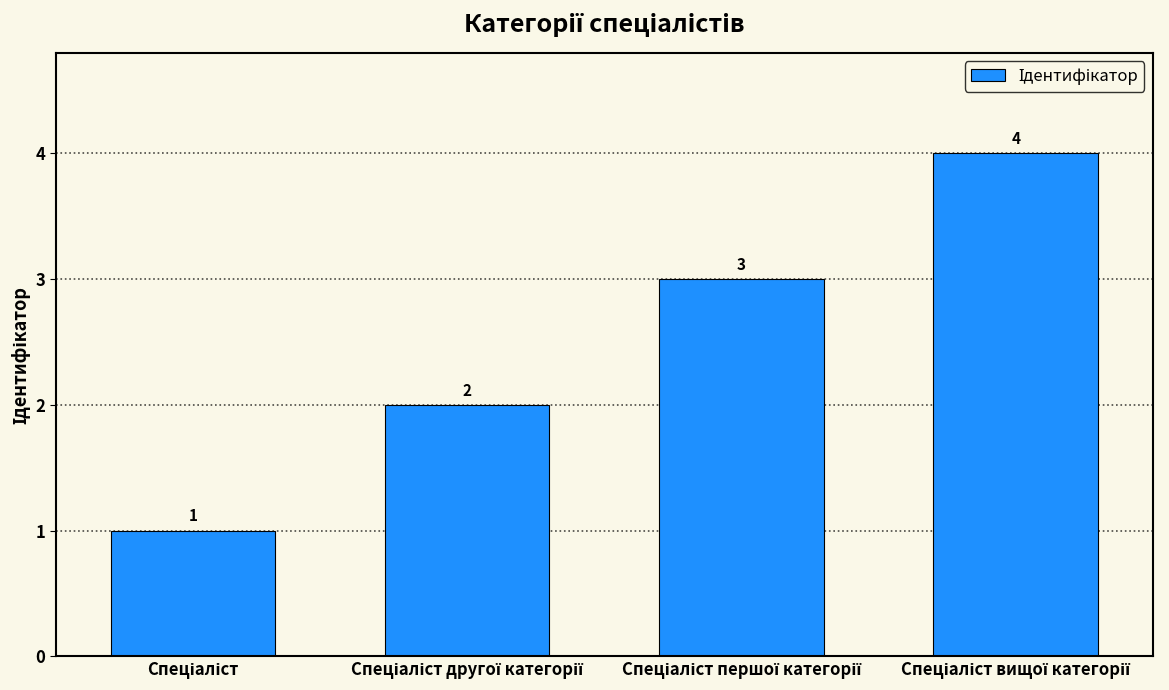

Are the bars horizontal?

No